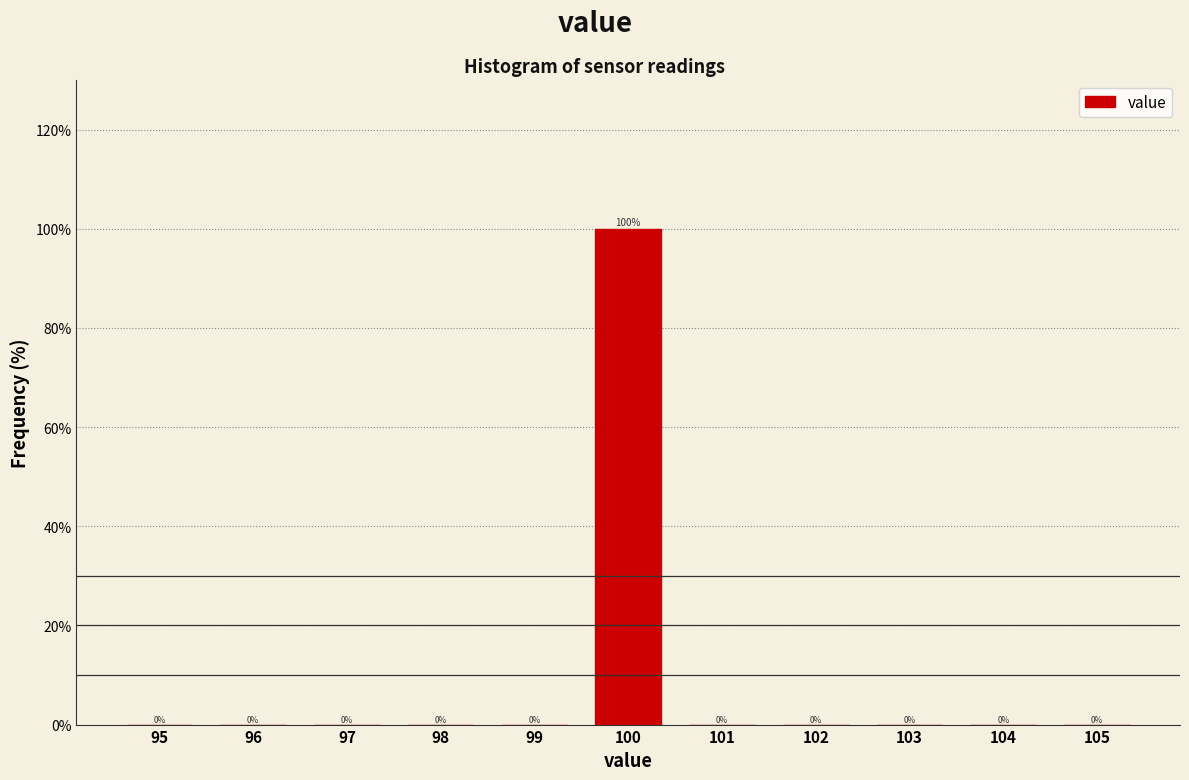

Which range on the x-axis has the tallest bar?

99.5 to 100.5